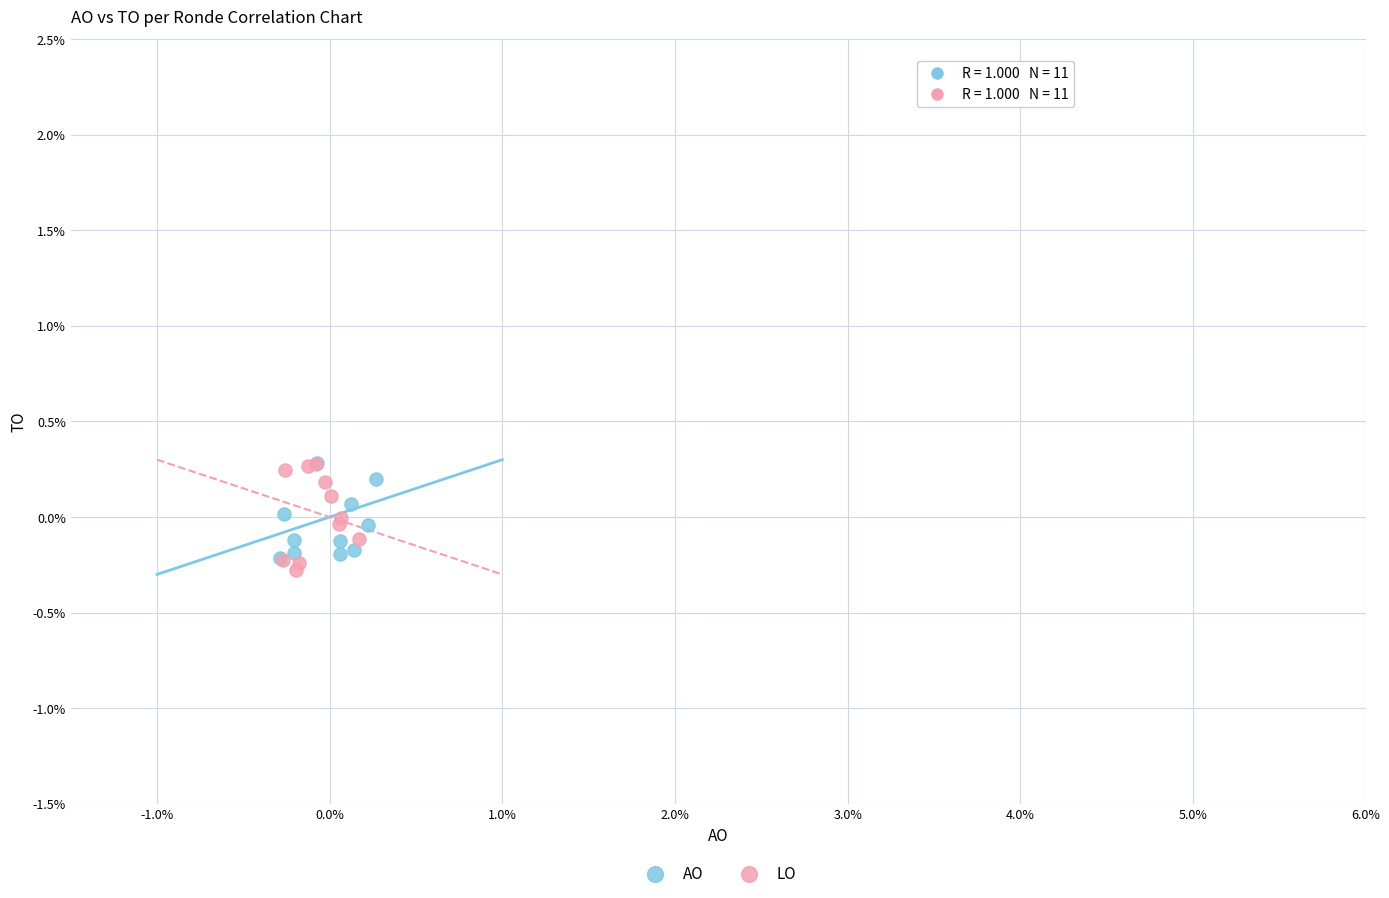

What are all the series names shown in the legend?

AO, LO